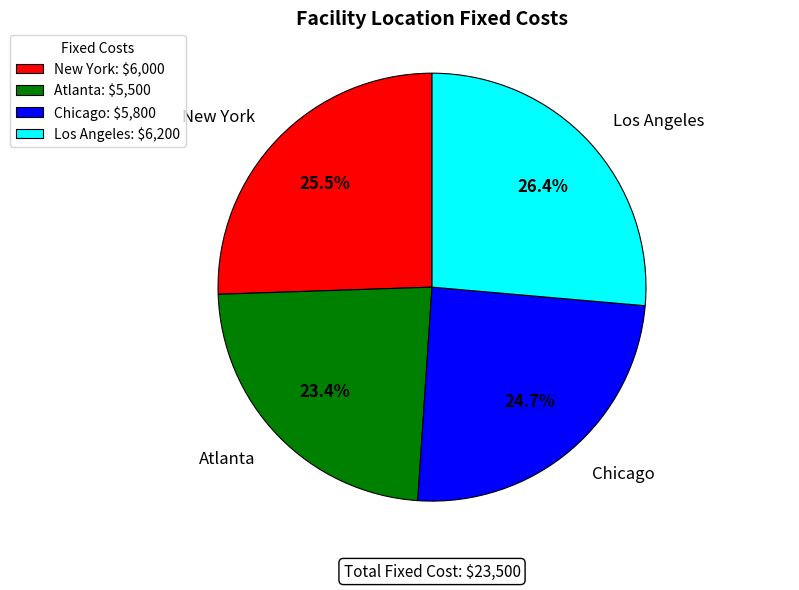

Does any single category account for the majority?

No